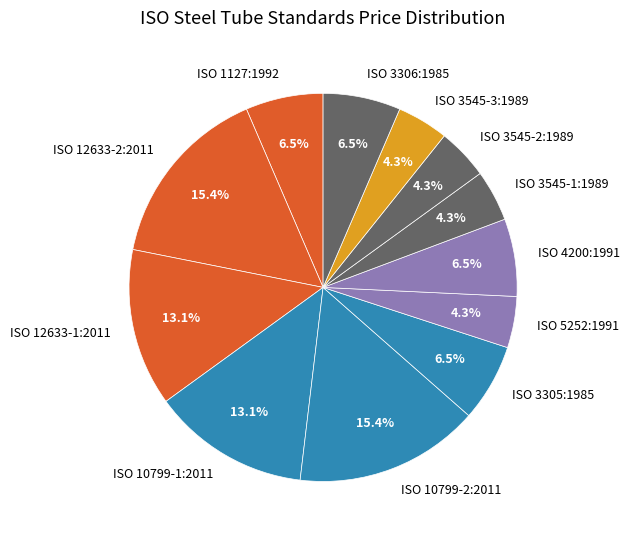

To the nearest percent, what is the difference between the ISO 10799-2:2011 and ISO 1127:1992 slice percentages?

9%